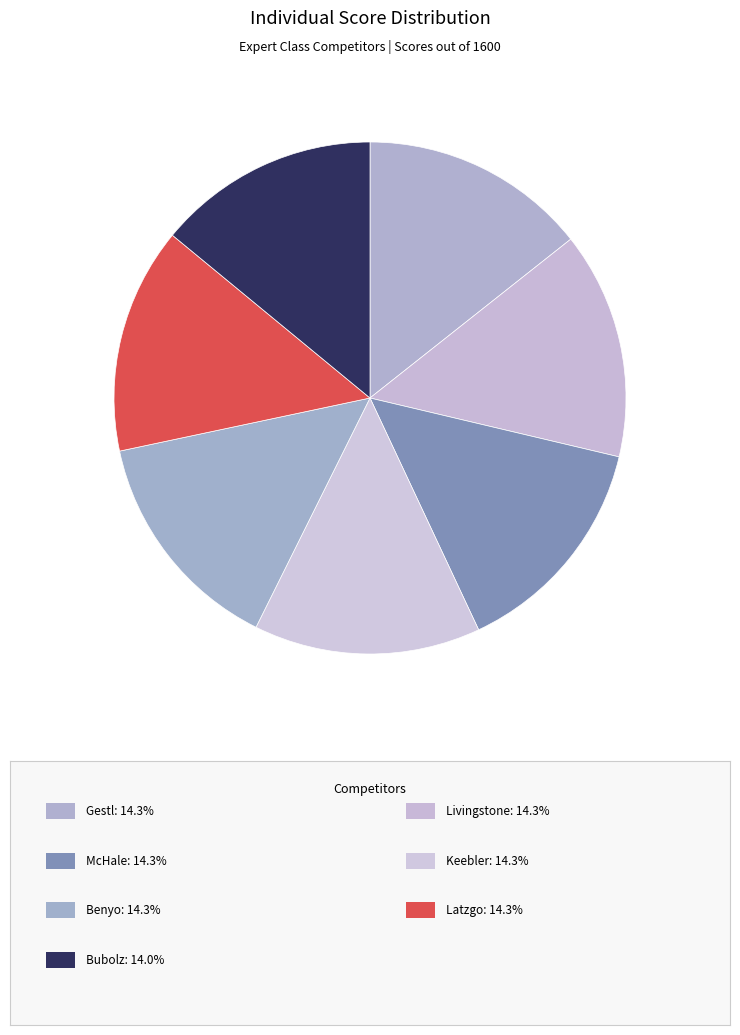

How many slices are in this pie chart?

7